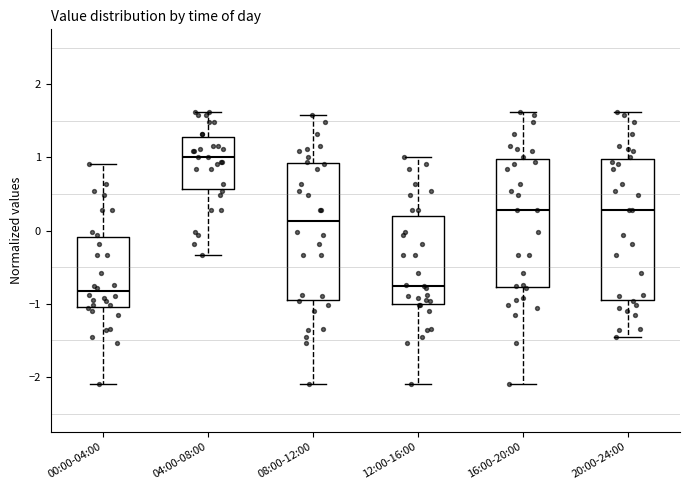

Where does the lower whisker of the box for 00:00-04:00 end on the y-axis? The values are not printed on the chart, so give them approximately, as read against the axis.

-2.1